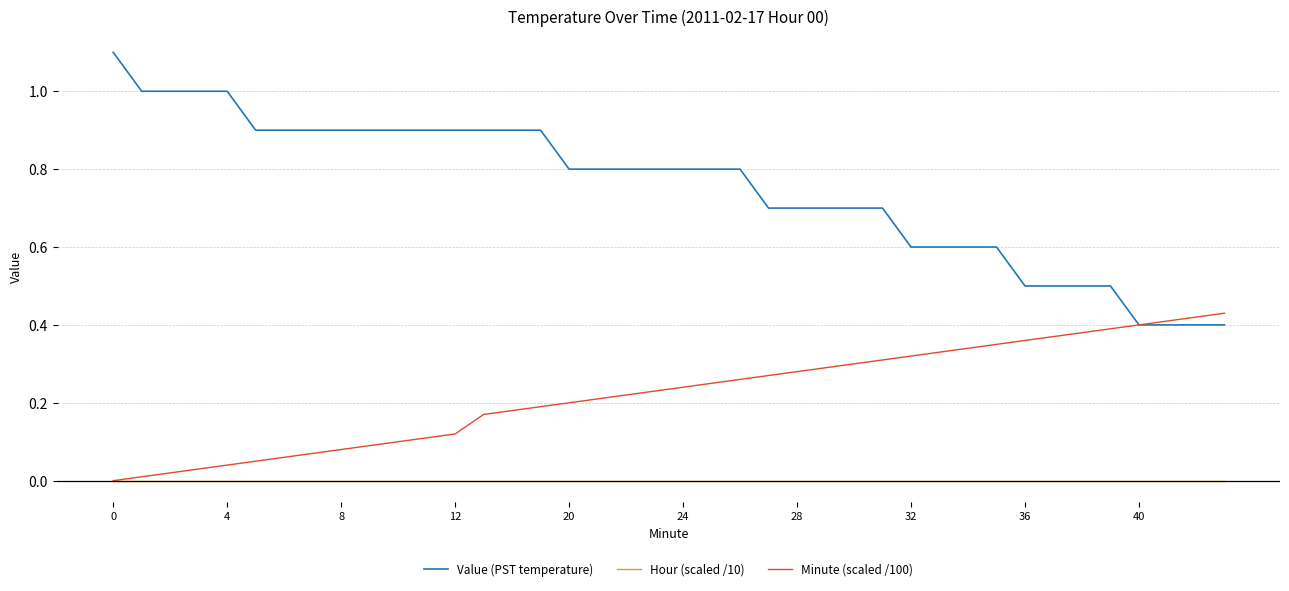

What is the difference between the second highest and second lowest values in the Value (PST temperature) series?

0.6